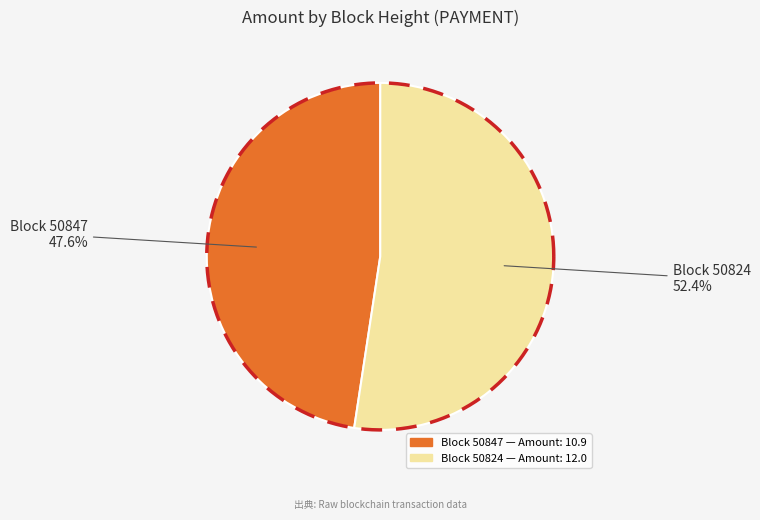

Does any single category account for the majority?

Yes